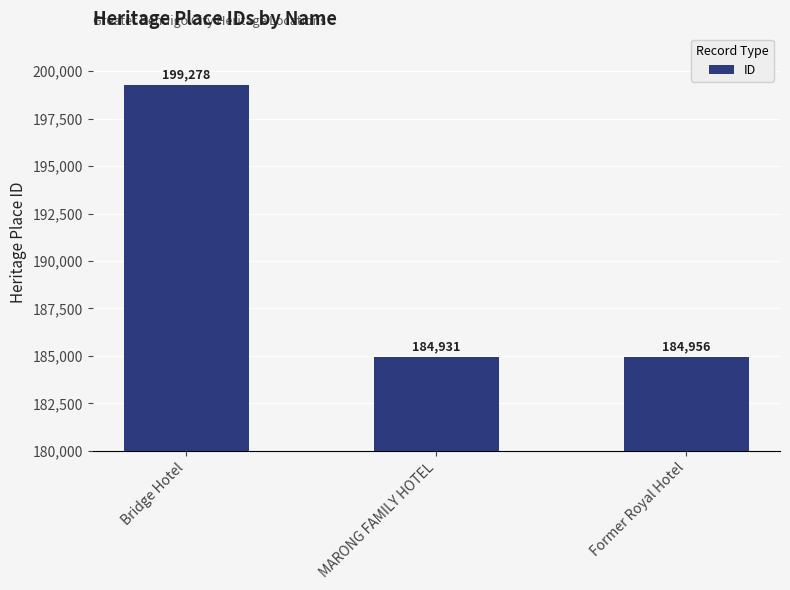

Reading left to right, extract all data points from this chart.

199278	184931	184956